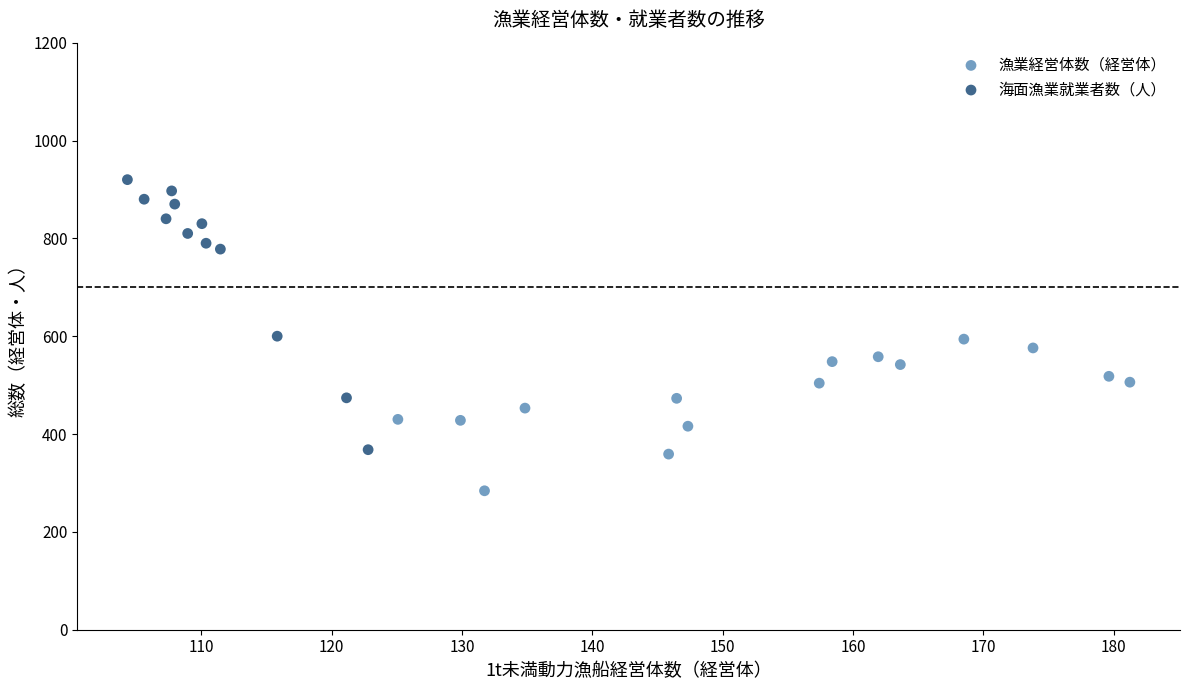

Which series has the largest Y range (max minus min)?

海面漁業就業者数（人）